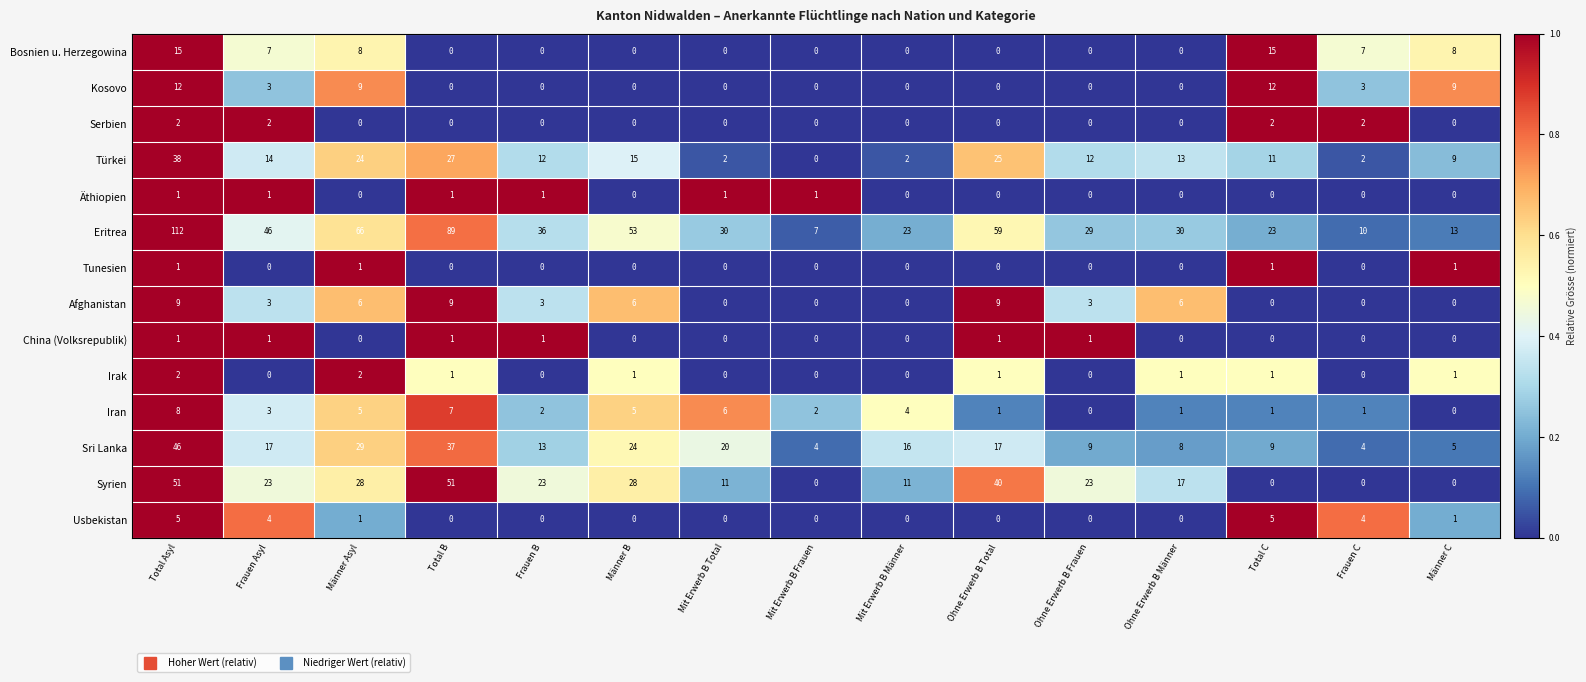

The Sri Lanka series shows 8 at Ohne Erwerb B Männer. True or false?

True